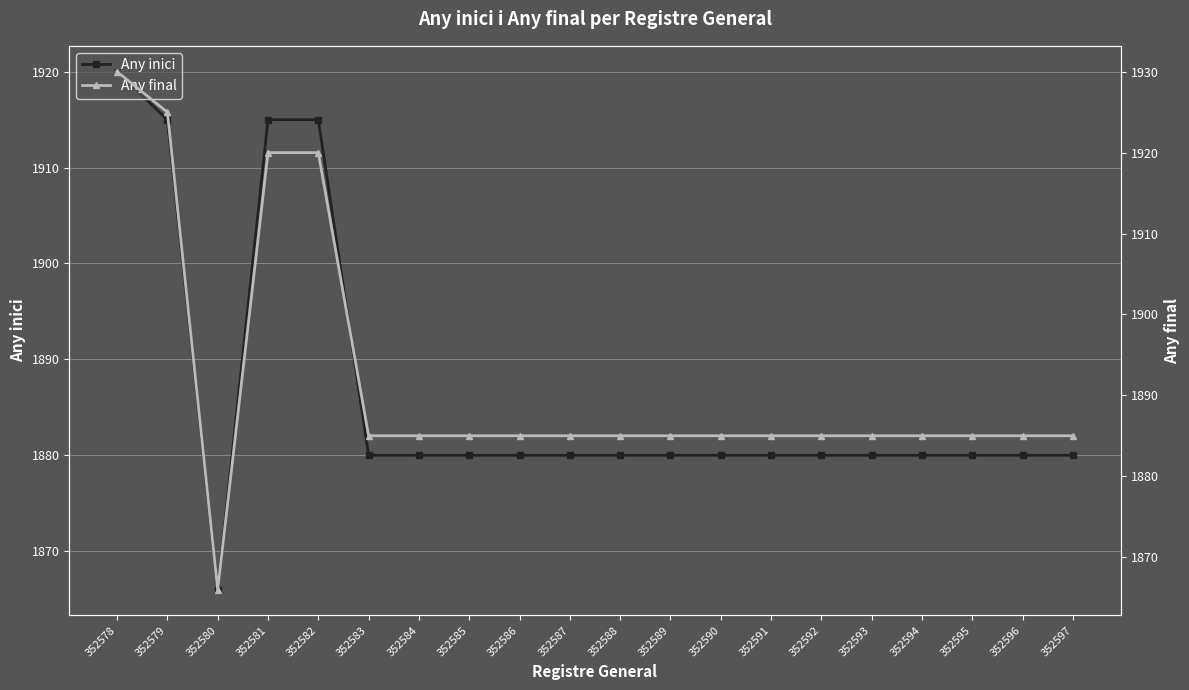

What is the sum of all Any final values?

37836